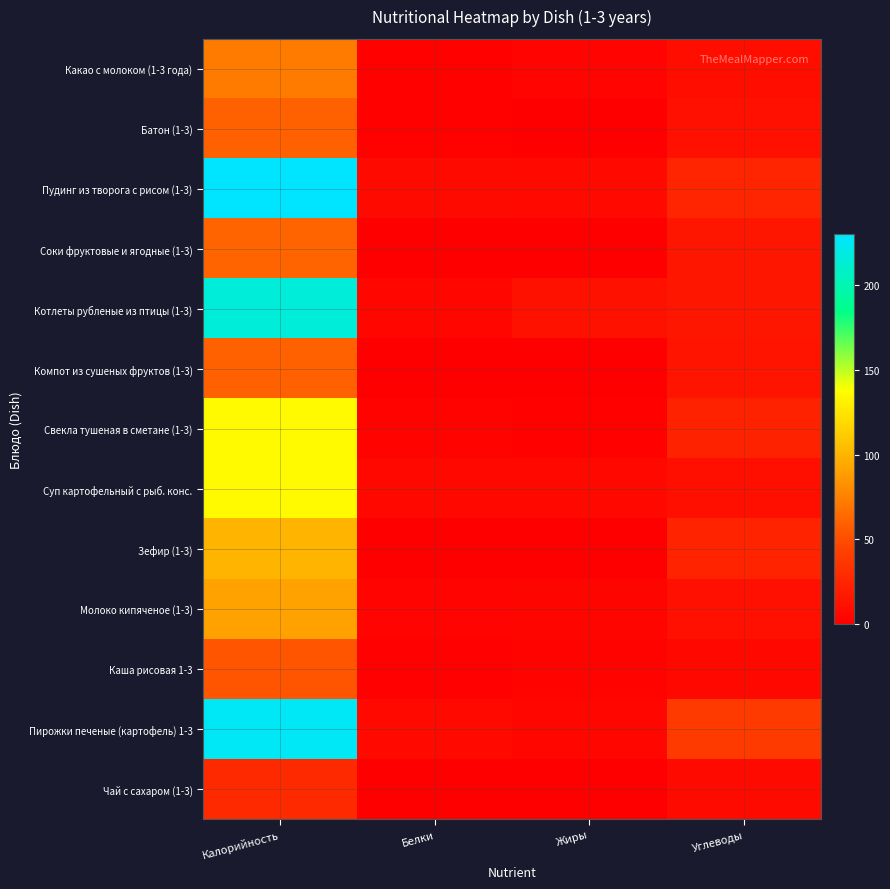

Reading left to right, extract all data points from this chart.

Какао с молоком (1-3 года): Калорийность=72.4	Белки=2.1	Жиры=2.9	Углеводы=9.8
Батон (1-3): Калорийность=59.3	Белки=1.4	Жиры=0.6	Углеводы=11.6
Пудинг из творога с рисом (1-3): Калорийность=230.2	Белки=7.5	Жиры=6.7	Углеводы=24.9
Соки фруктовые и ягодные (1-3): Калорийность=61.4	Белки=0.0	Жиры=0.2	Углеводы=15.3
Котлеты рубленые из птицы (1-3): Калорийность=215.8	Белки=4.7	Жиры=11.8	Углеводы=15.4
Компот из сушеных фруктов (1-3): Калорийность=59.0	Белки=0.3	Жиры=0.0	Углеводы=14.0
Свекла тушеная в сметане (1-3): Калорийность=135.5	Белки=2.5	Жиры=2.2	Углеводы=23.1
Суп картофельный с рыб. конс.: Калорийность=135.8	Белки=5.4	Жиры=6.0	Углеводы=10.4
Зефир (1-3): Калорийность=100.0	Белки=0.4	Жиры=0.1	Углеводы=24.0
Молоко кипяченое (1-3): Калорийность=91.0	Белки=3.3	Жиры=3.8	Углеводы=11.1
Каша рисовая 1-3: Калорийность=54.3	Белки=1.3	Жиры=2.7	Углеводы=5.5
Пирожки печеные (картофель) 1-3: Калорийность=226.6	Белки=6.5	Жиры=5.0	Углеводы=38.7
Чай с сахаром (1-3): Калорийность=28.0	Белки=0.0	Жиры=0.0	Углеводы=7.0